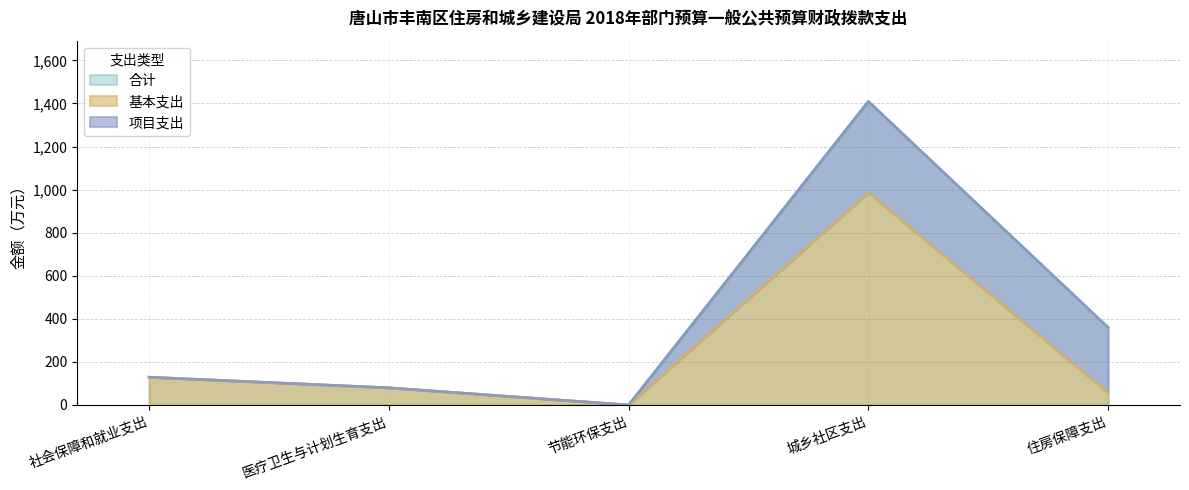

True or false: 基本支出 and 合计 intersect in this chart.

False